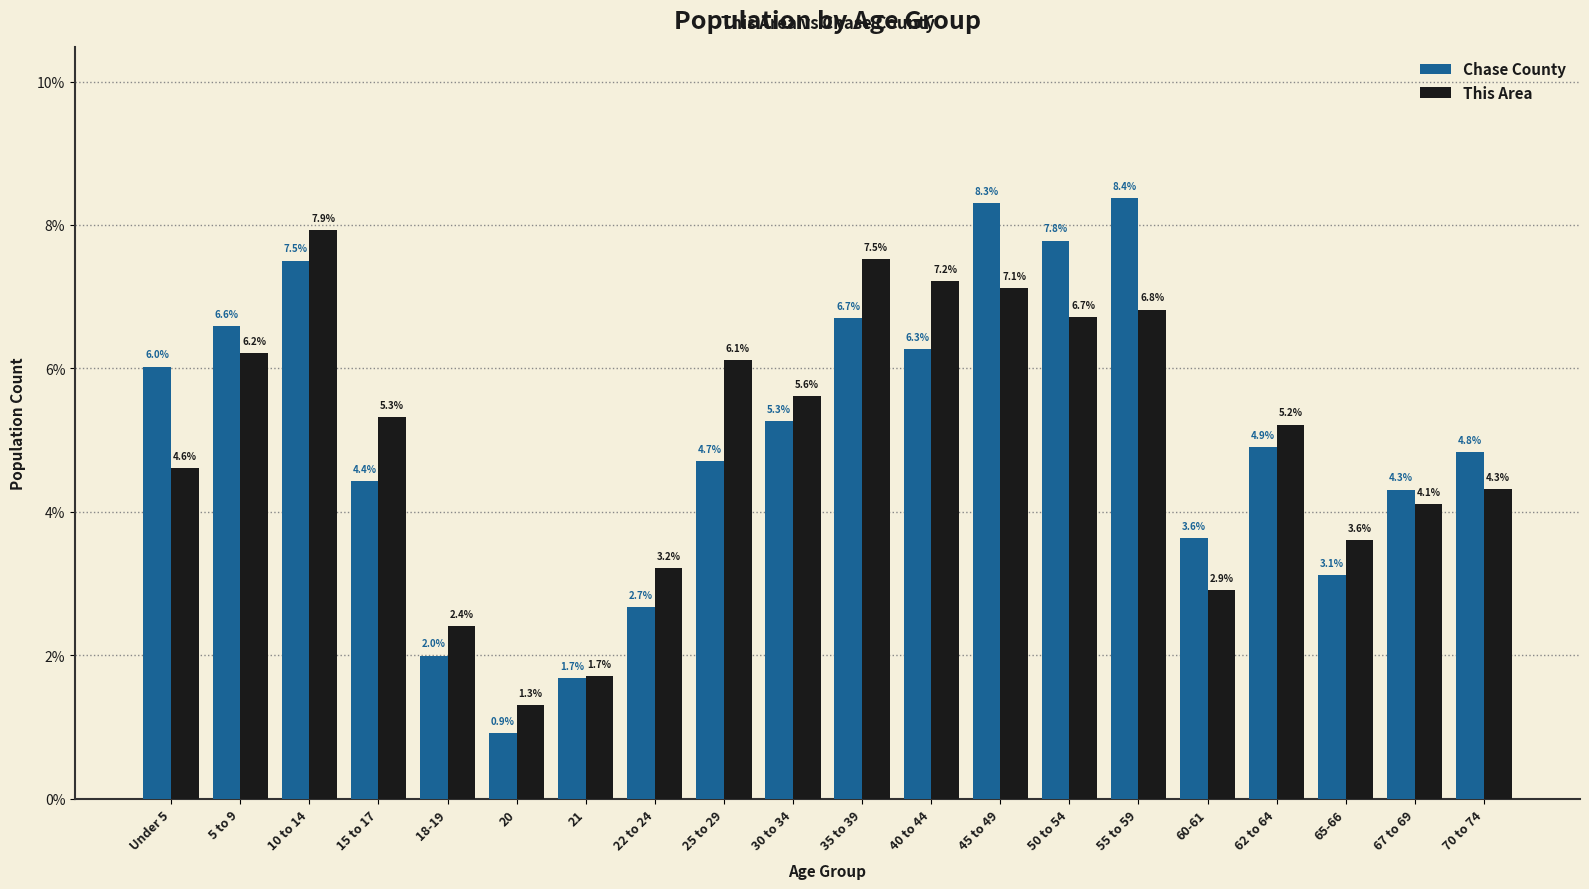

Reading right to left, transcribe all the data shown in this chart.

Chase County: 70 to 74=4.8	67 to 69=4.3	65-66=3.1	62 to 64=4.9	60-61=3.6	55 to 59=8.4	50 to 54=7.8	45 to 49=8.3	40 to 44=6.3	35 to 39=6.7	30 to 34=5.3	25 to 29=4.7	22 to 24=2.7	21=1.7	20=0.9	18-19=2.0	15 to 17=4.4	10 to 14=7.5	5 to 9=6.6	Under 5=6.0
This Area: 70 to 74=4.3	67 to 69=4.1	65-66=3.6	62 to 64=5.2	60-61=2.9	55 to 59=6.8	50 to 54=6.7	45 to 49=7.1	40 to 44=7.2	35 to 39=7.5	30 to 34=5.6	25 to 29=6.1	22 to 24=3.2	21=1.7	20=1.3	18-19=2.4	15 to 17=5.3	10 to 14=7.9	5 to 9=6.2	Under 5=4.6